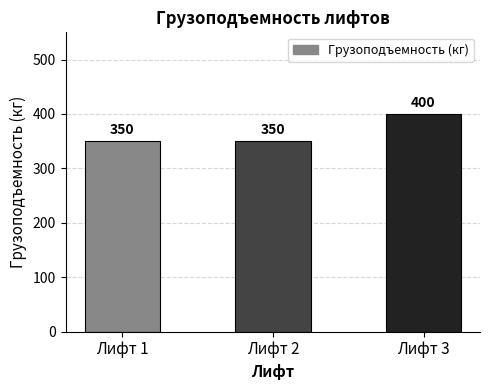

What is the difference between the maximum and minimum values?

50